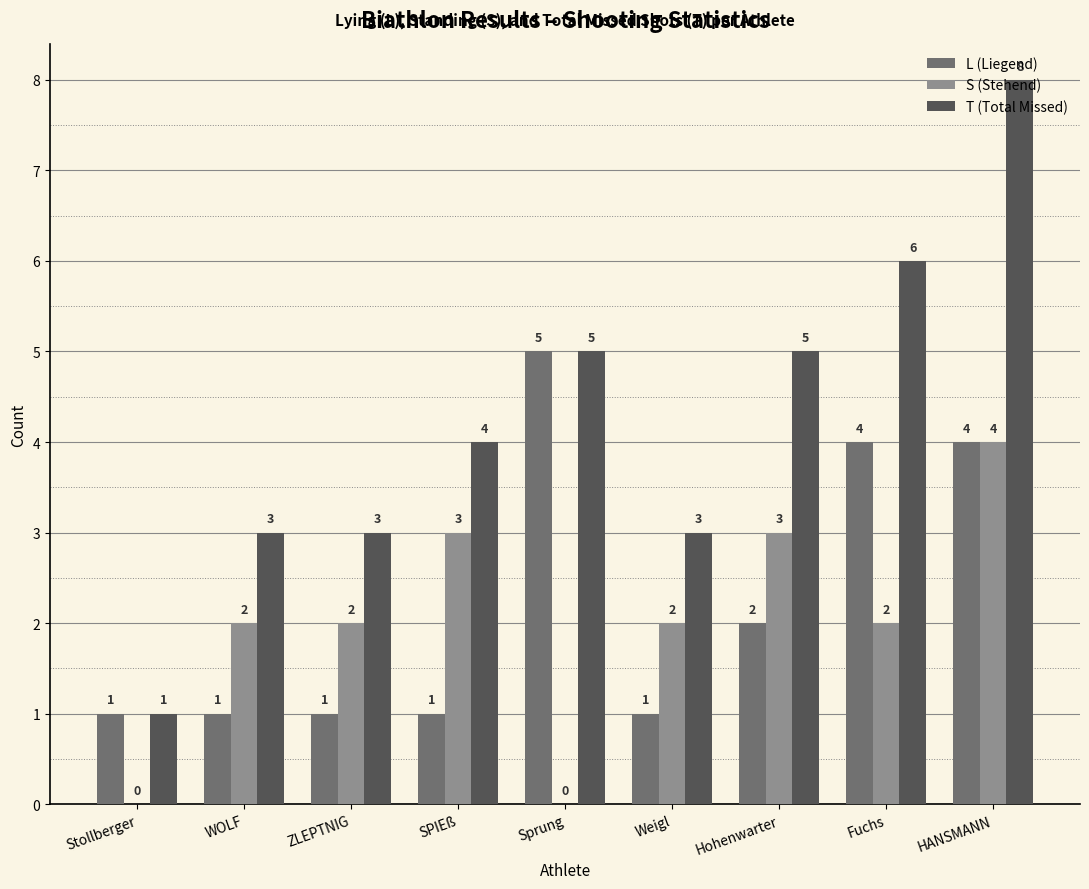

Is it true that S (Stehend) equals 1 at Hohenwarter?

False